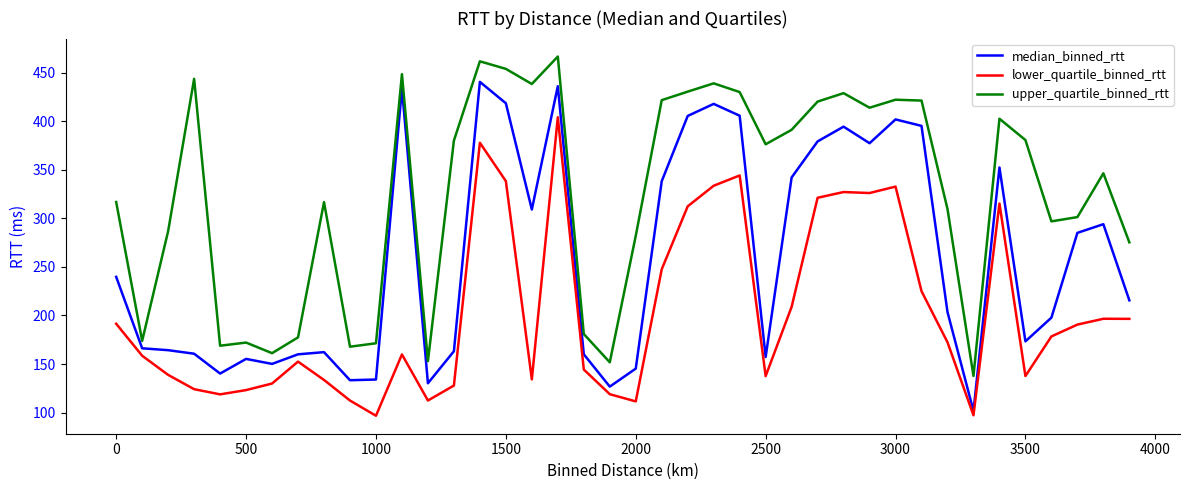

At how many categories does at least one series exceed 130?

40